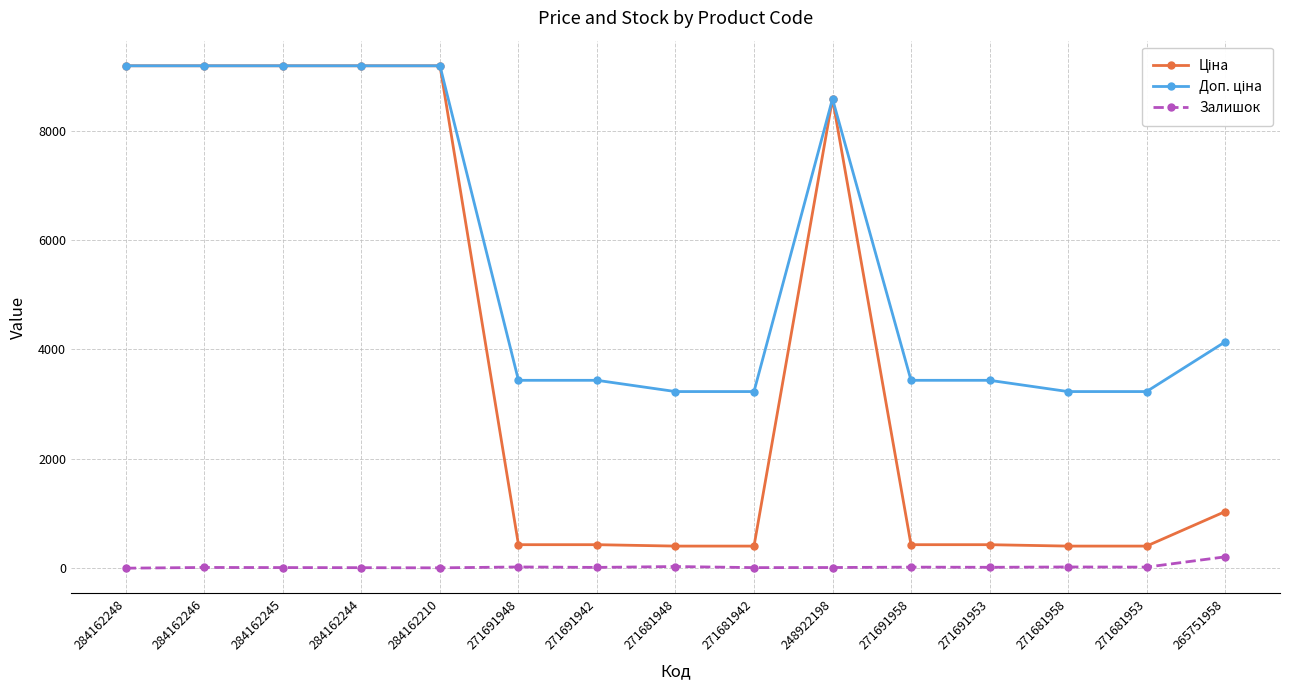

At how many categories does at least one series exceed 4338?

6